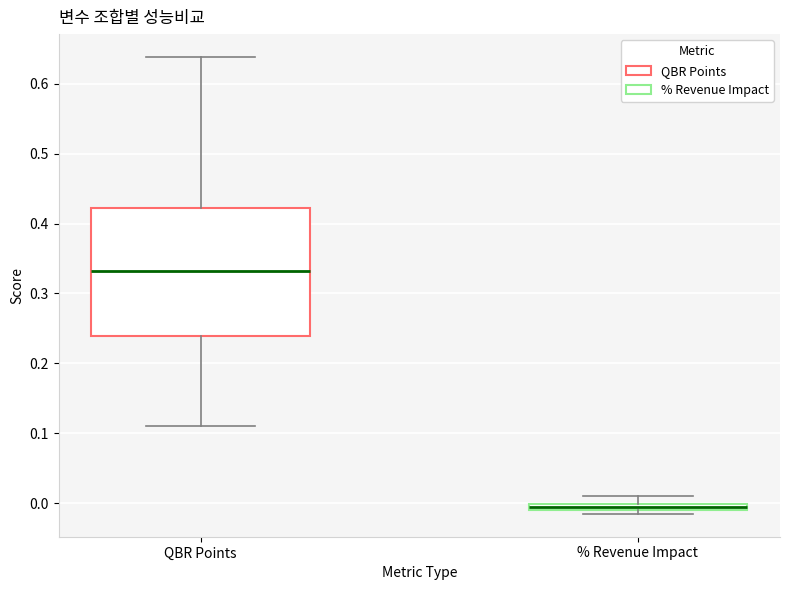

Which box's median line is the highest?

QBR Points